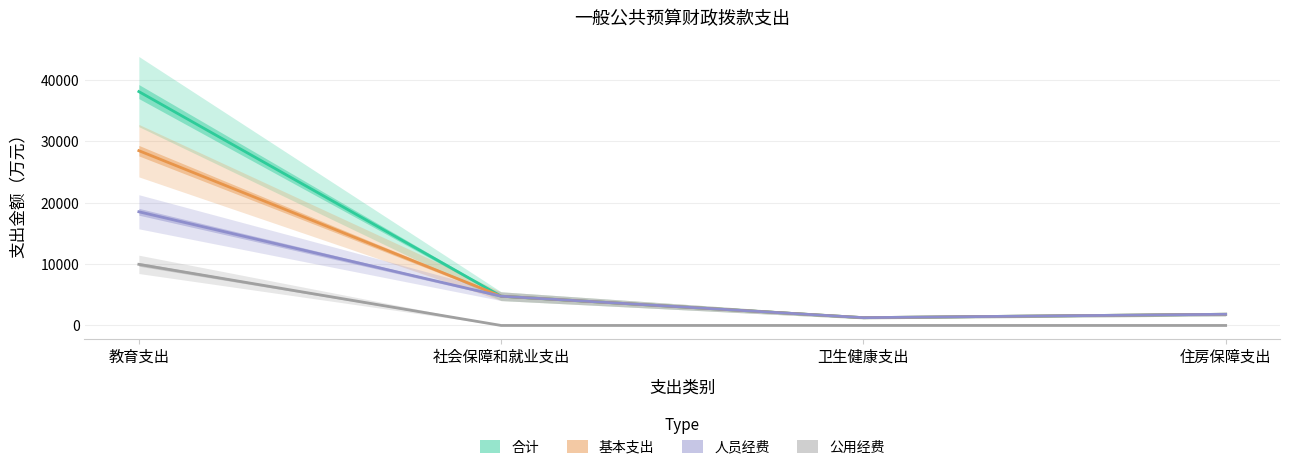

Read the 公用经费 value at 教育支出.

9962.3